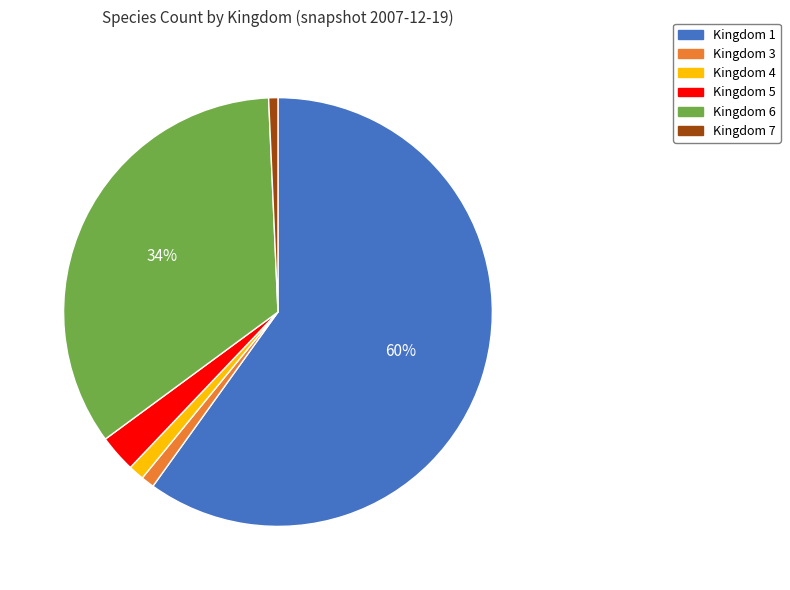

Which slice is the largest?

Kingdom 1